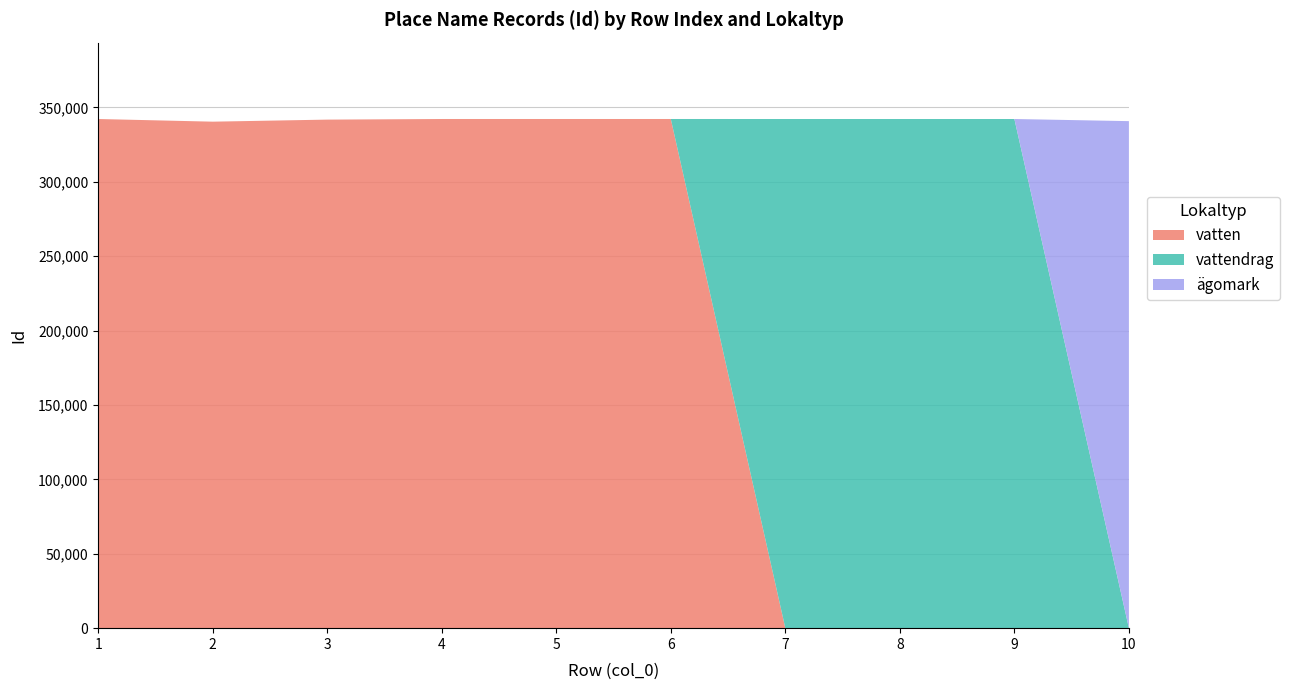

Reading left to right, list all the values displayed in this chart.

Lokaltyp vatten: 342200	340409	341791	342204	342205	342206	342201	342202	342203	340768
Id: 342200	340409	341791	342204	342205	342206	342201	342202	342203	340768